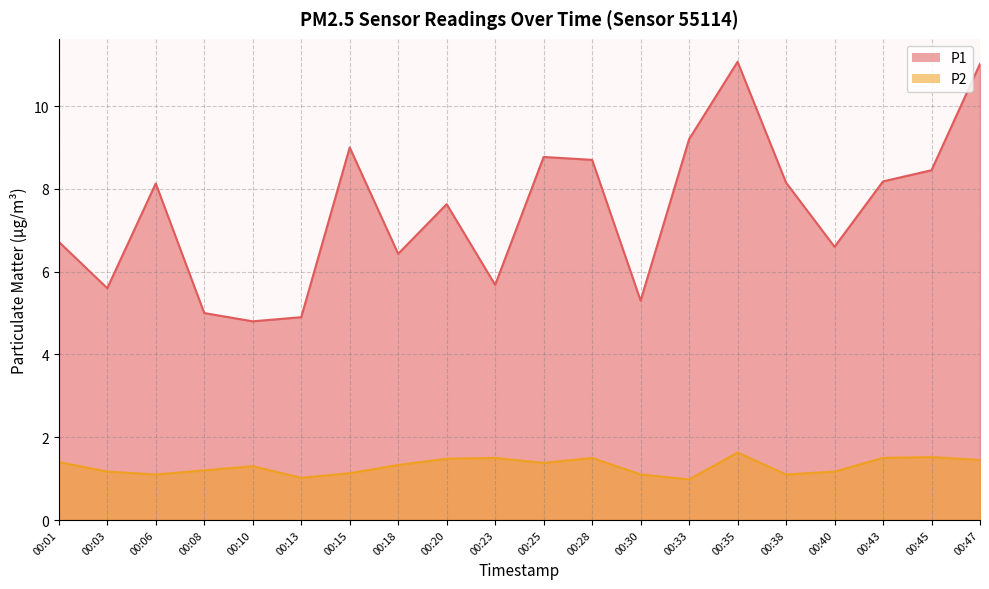

How many lines are shown in the chart?

2